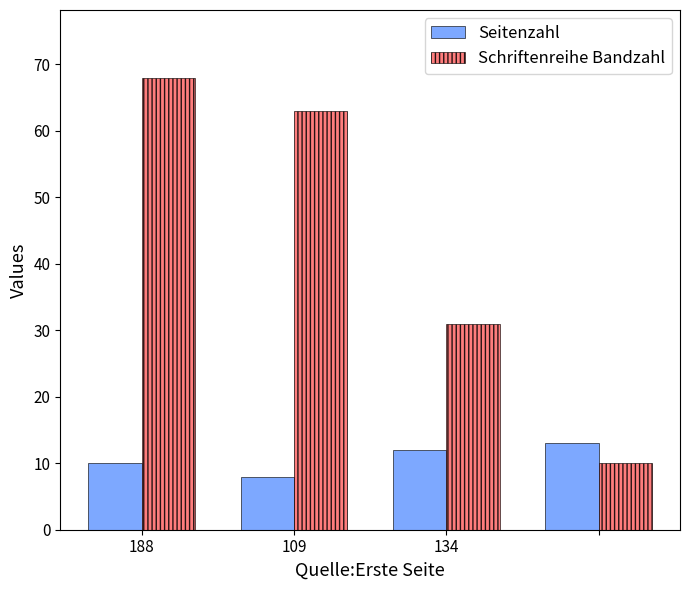

Which series has the widest spread of values?

Schriftenreihe Bandzahl